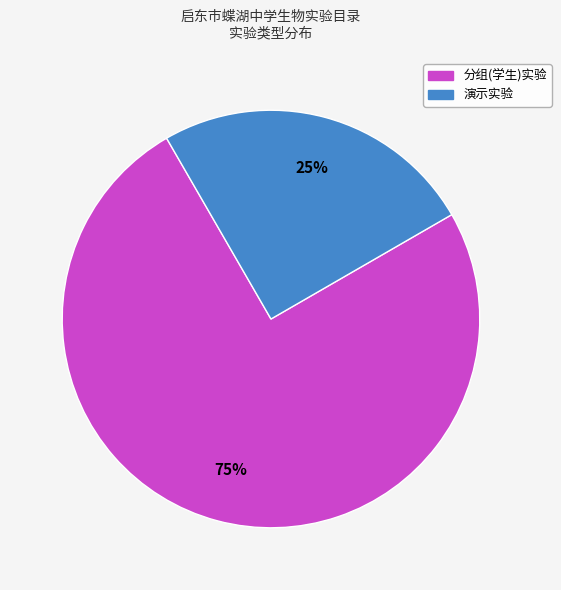

What percentage is the 演示实验 slice, to the nearest percent?

25%